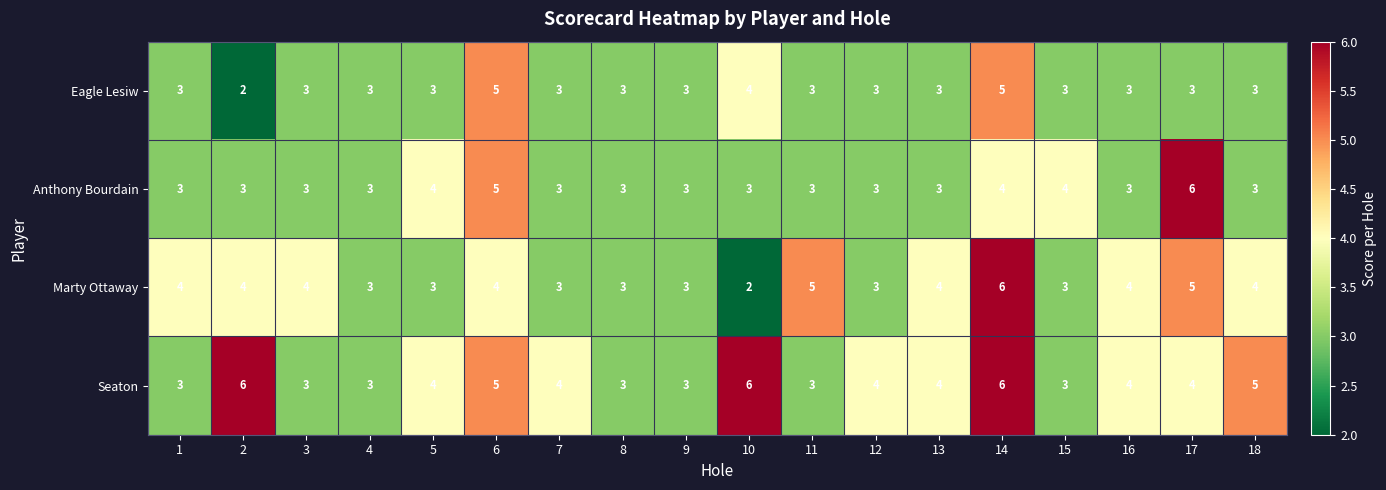

Count the Anthony Bourdain values in the range 3 to 4.

16